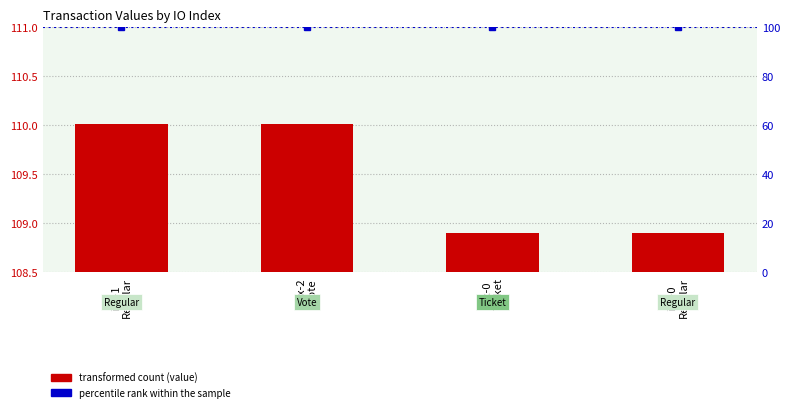

What is the minimum value shown in the chart?

108.9